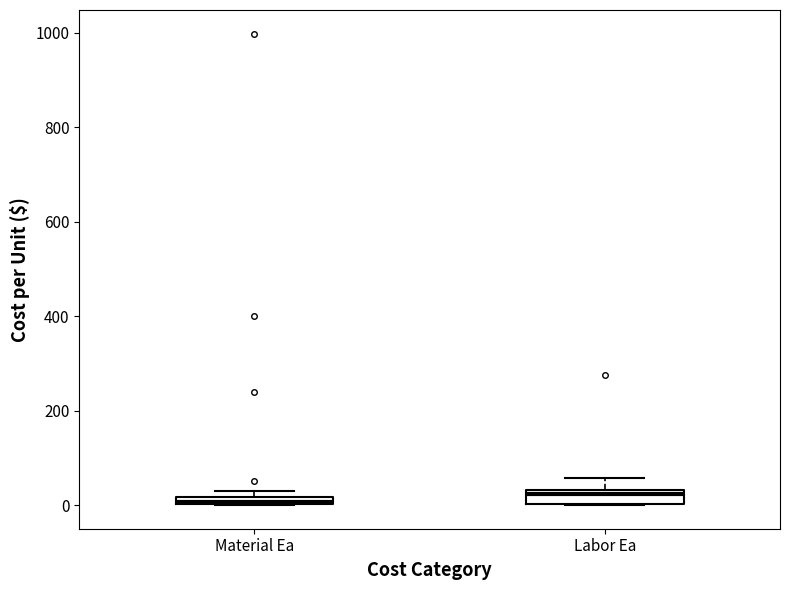

Where is the upper edge of the box for Material Ea on the y-axis? The values are not printed on the chart, so give them approximately, as read against the axis.

20